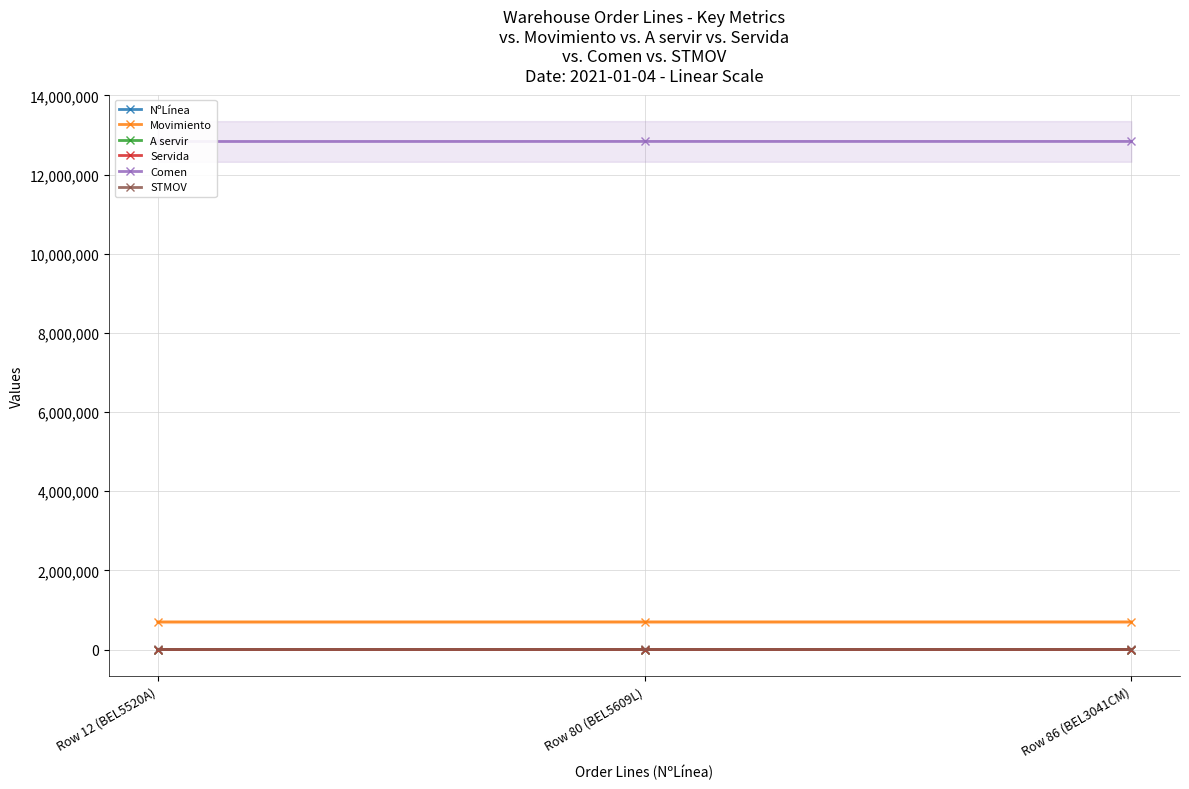

Reading left to right, list all the values displayed in this chart.

NºLínea: 12	80	86
Movimiento: 697993	698378	698386
A servir: 60	25	32
Servida: 60	25	32
Comen: 12835904	12837448	12837462
STMOV: 6100	6100	6100